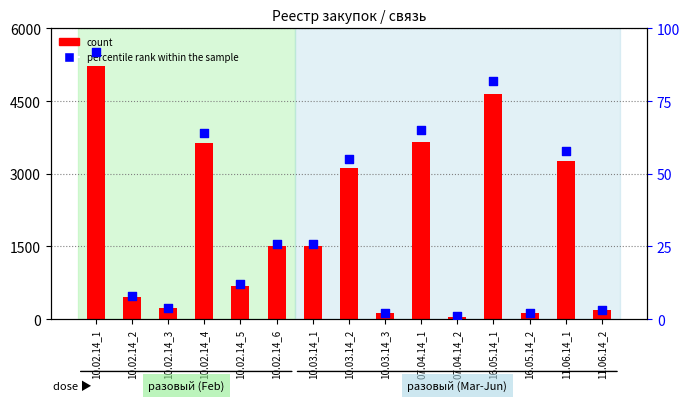

What are all the series names shown in the legend?

count, percentile rank within the sample